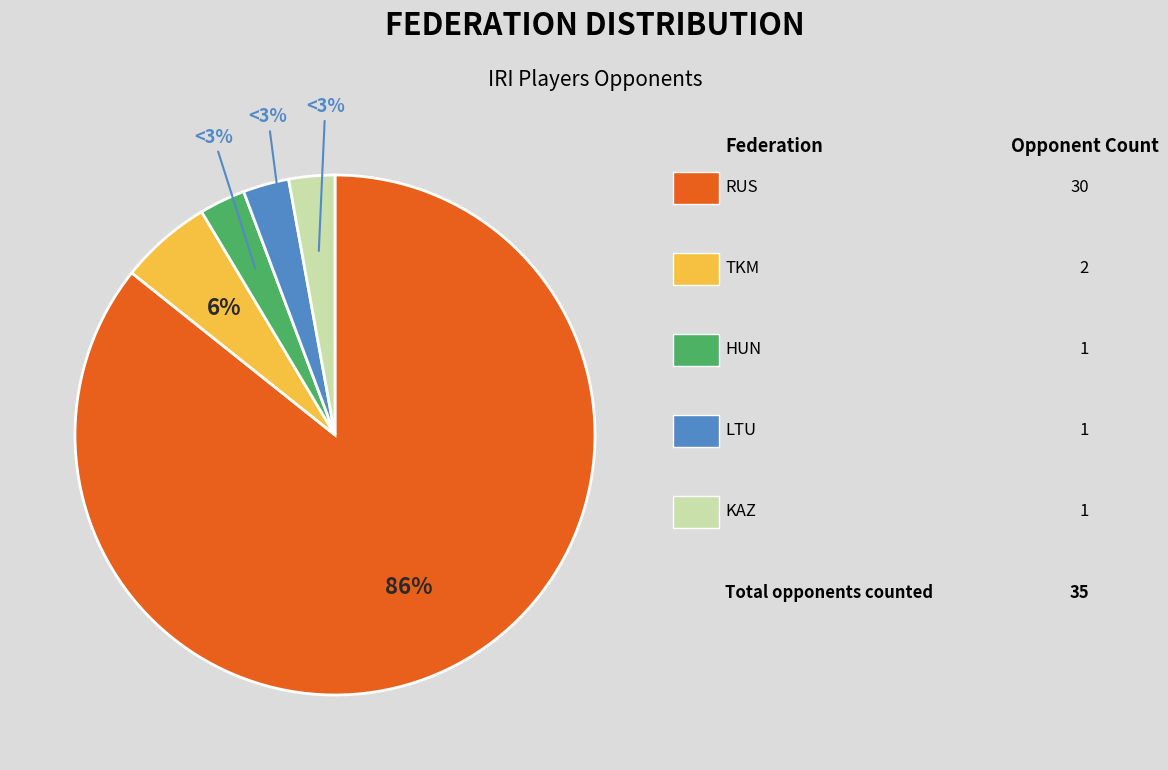

To the nearest percent, what is the average slice percentage?

20%